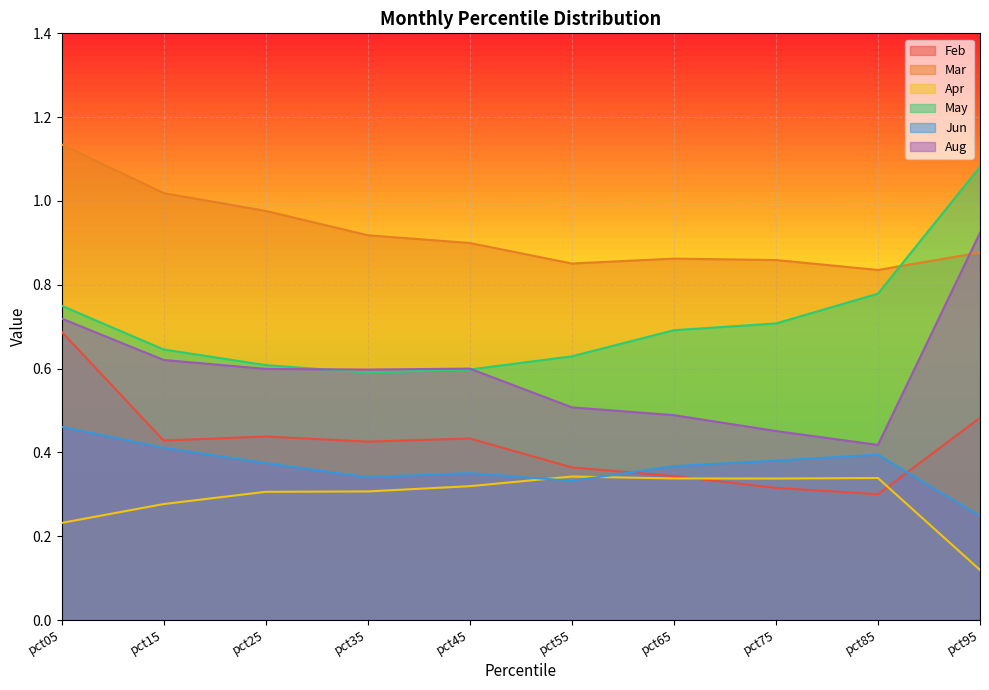

True or false: Feb and May cross at least once.

False